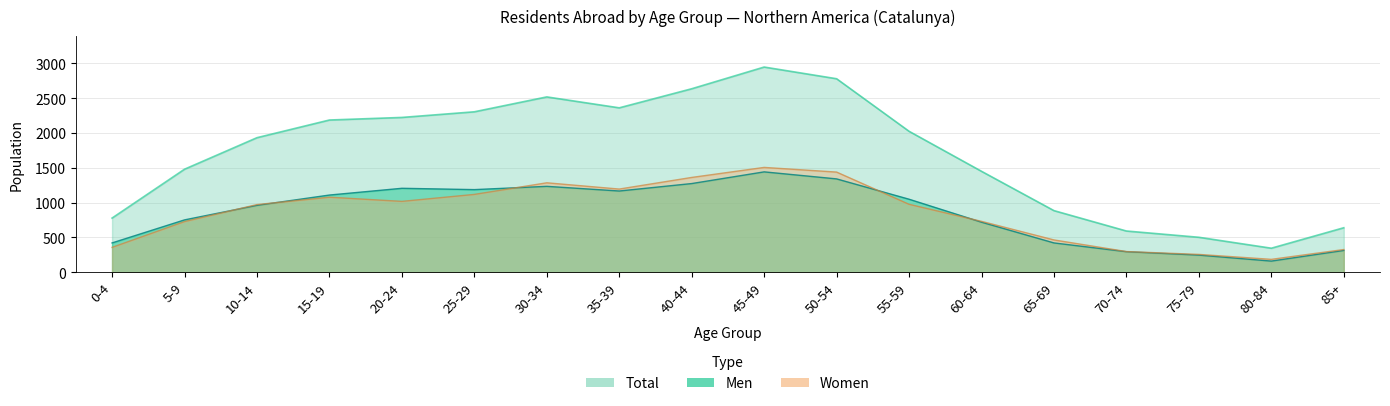

What is the sum of the Total values at 35-39 and 20-24?

4586